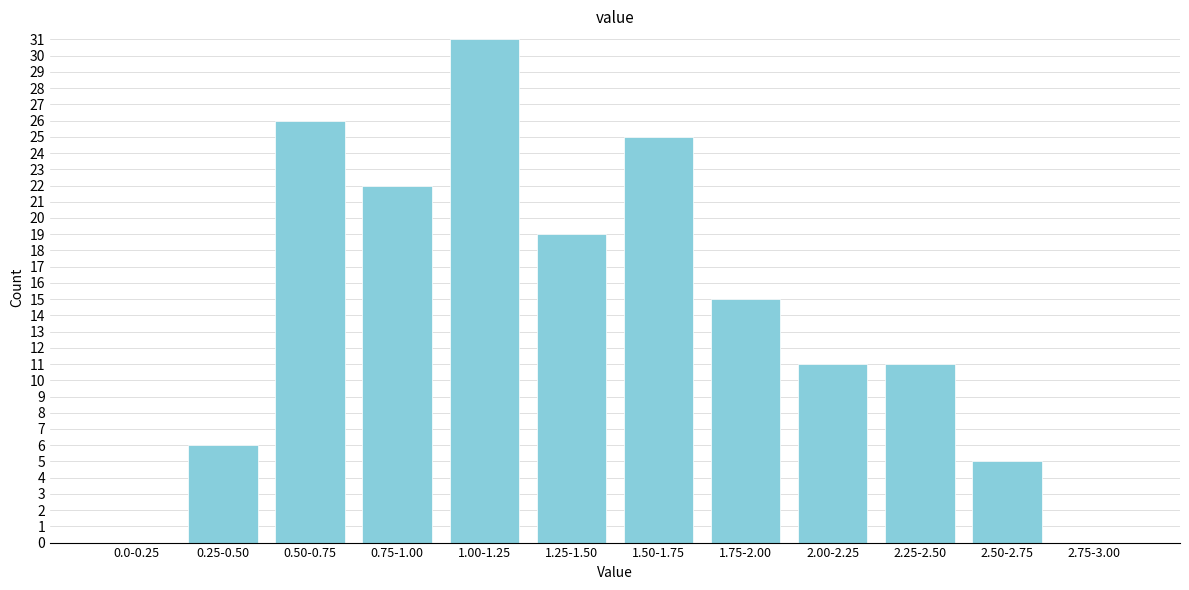

Reading left to right, what are all the values shown in this chart?

0.0-0.25=0	0.25-0.50=6	0.50-0.75=26	0.75-1.00=22	1.00-1.25=31	1.25-1.50=19	1.50-1.75=25	1.75-2.00=15	2.00-2.25=11	2.25-2.50=11	2.50-2.75=5	2.75-3.00=0